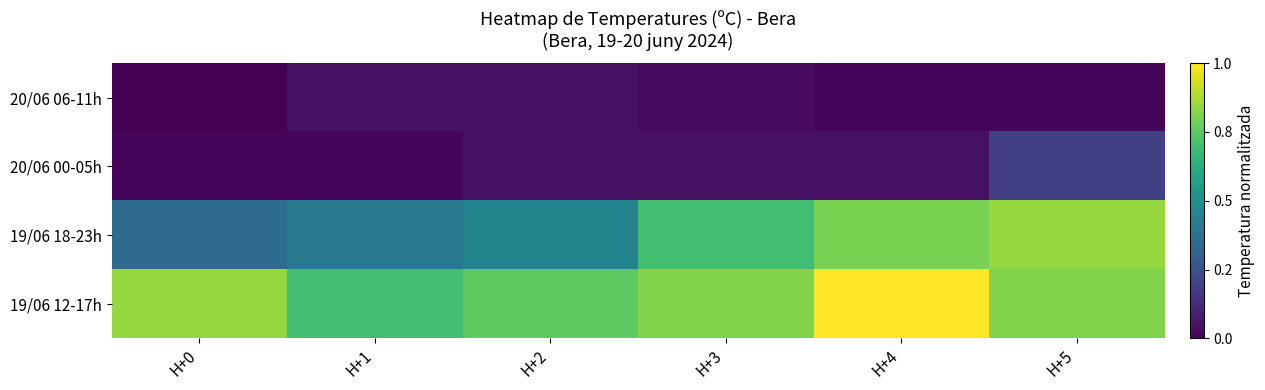

At which category is the sum across all series the highest?

H+4